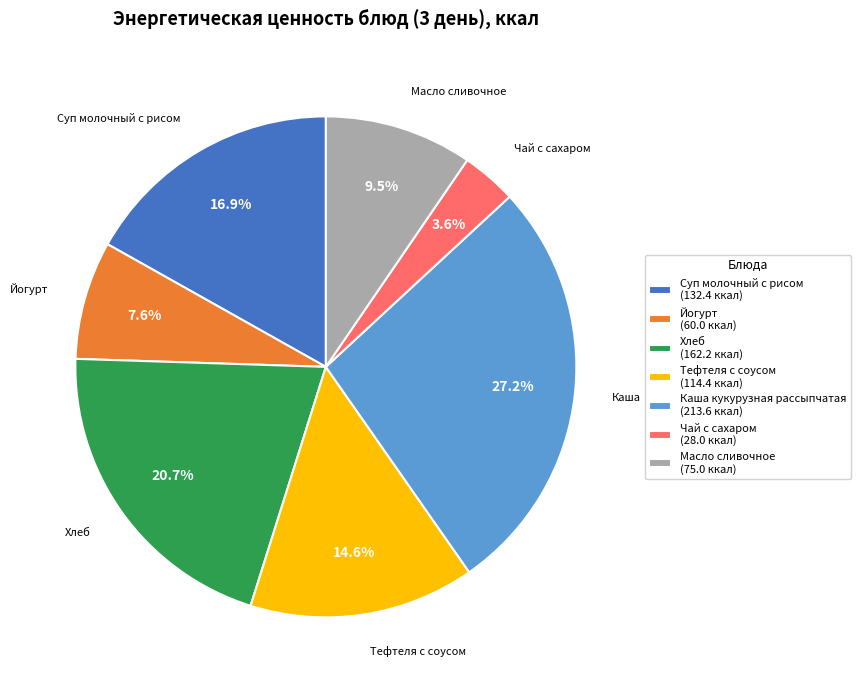

Approximately how many times larger is the value at Суп молочный с рисом (132.4 ккал) compared to Масло сливочное (75.0 ккал)?

1.8